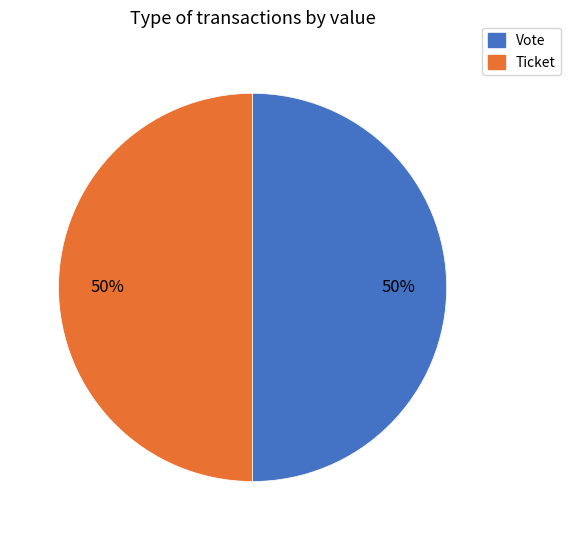

The Vote slice represents 91% of the pie. True or false?

False